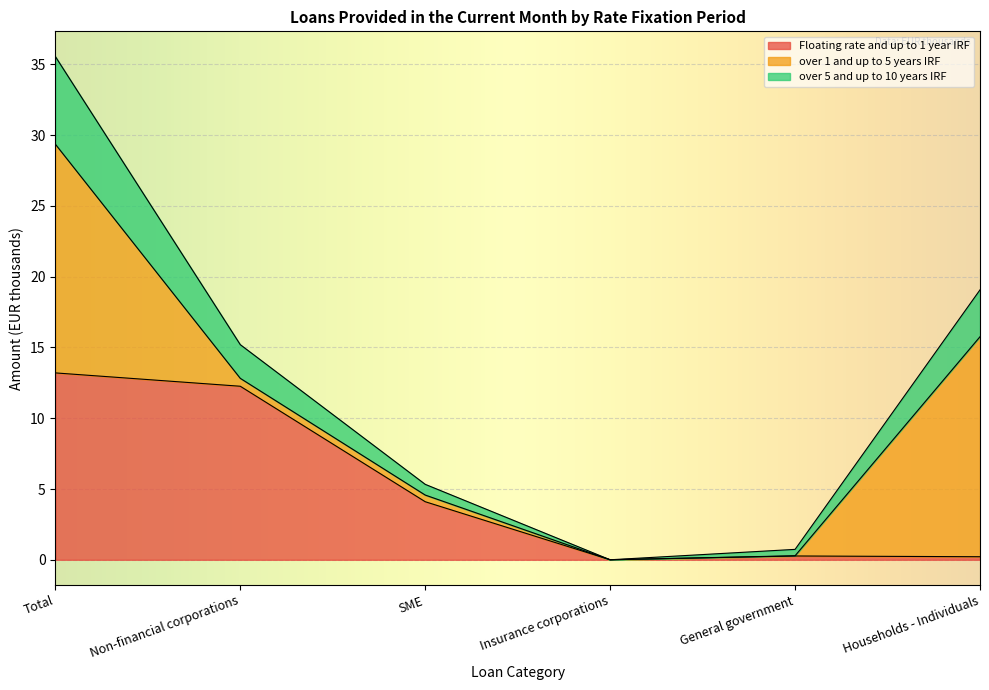

True or false: Floating rate and up to 1 year IRF and over 5 and up to 10 years IRF cross at least once.

False